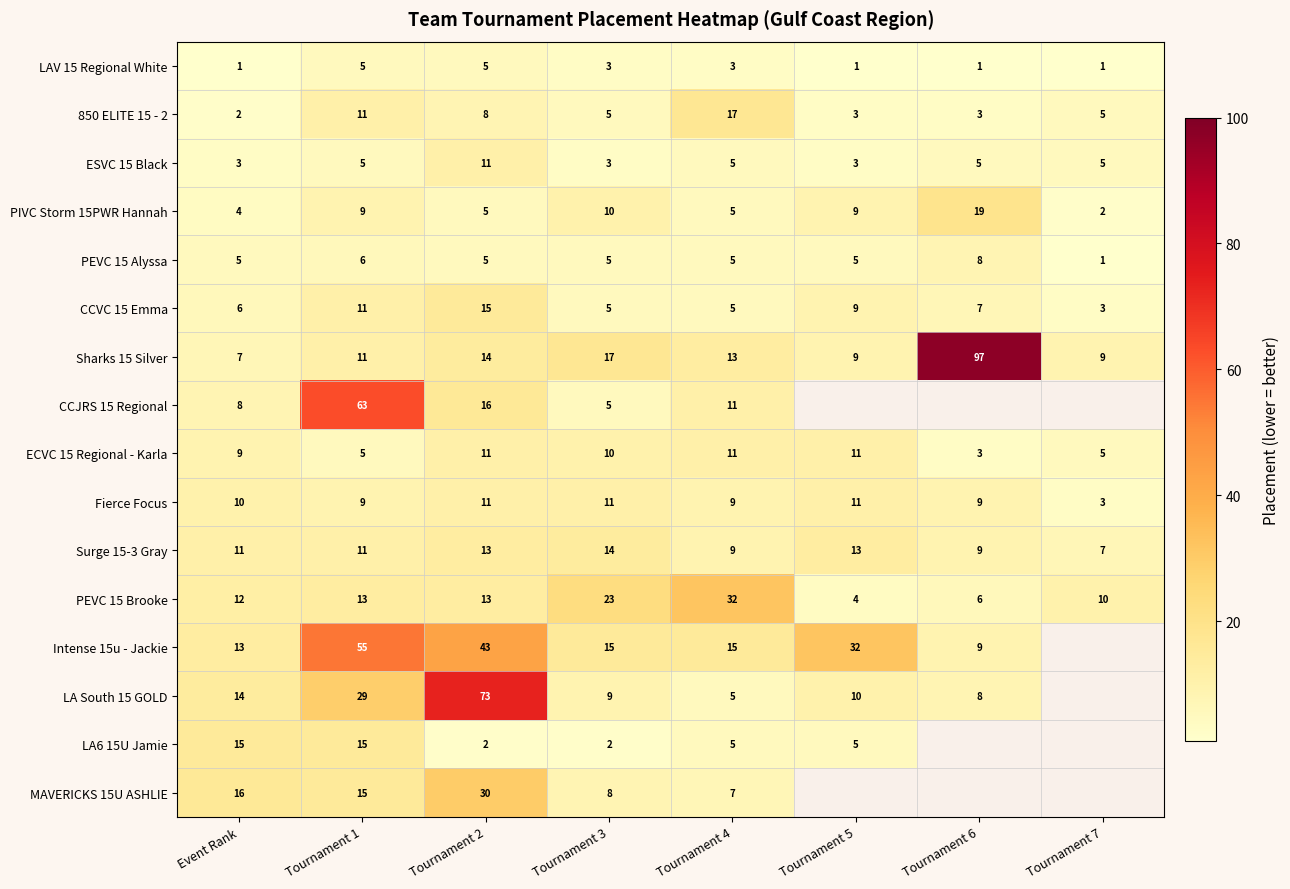

Between Event Rank and Tournament 1, which is larger?

Tournament 1